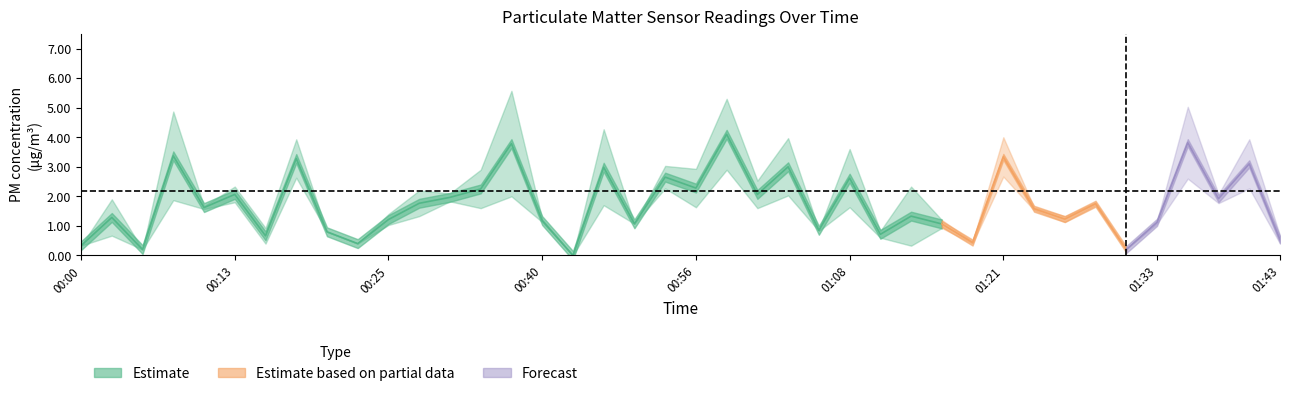

At which category is the sum across all series the highest?

00:58